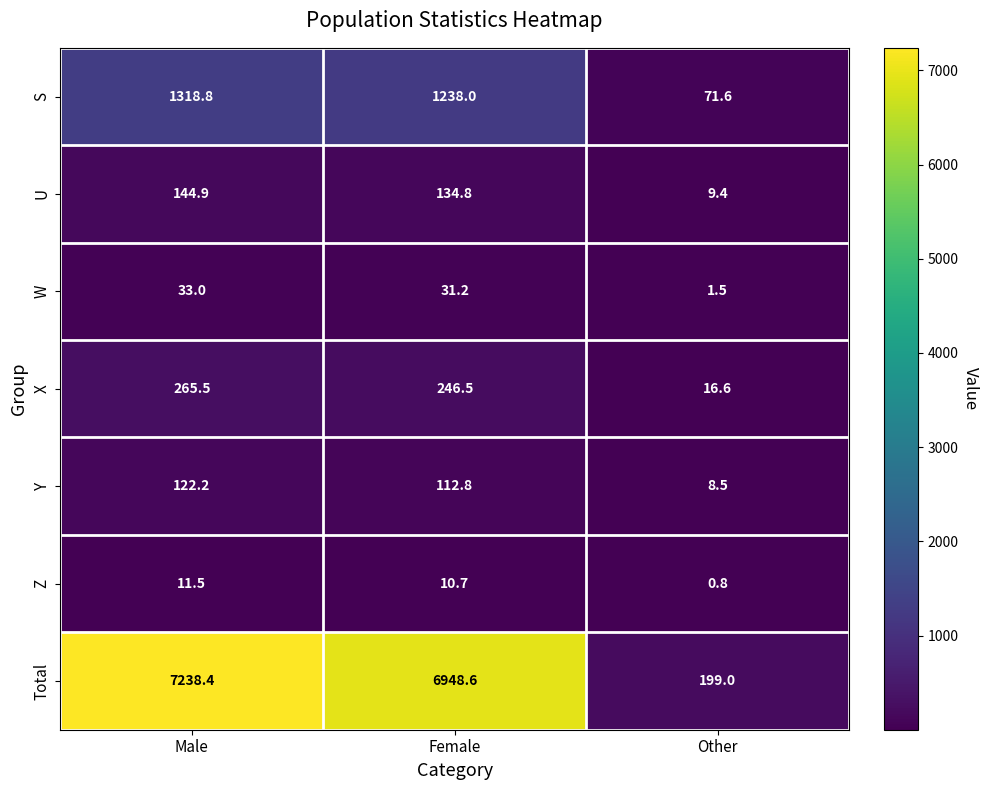

What is the spread (max minus min) of values at Female?

6937.9